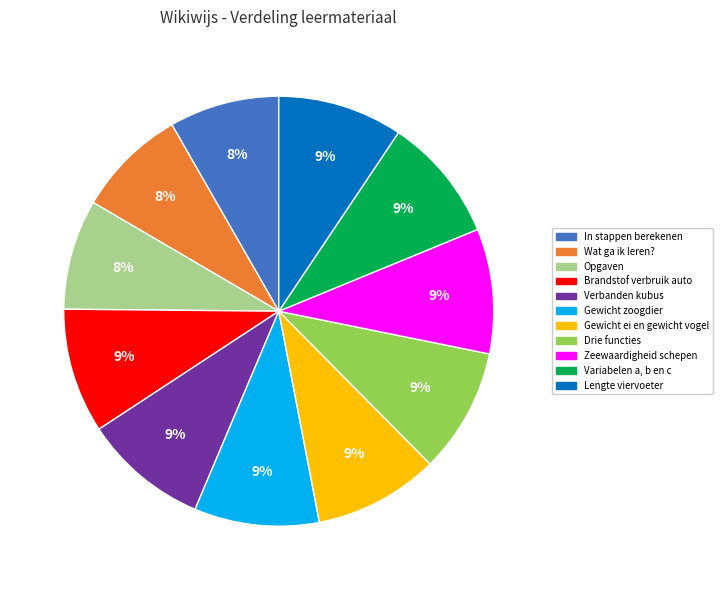

Combined, do Gewicht ei en gewicht vogel and Zeewaardigheid schepen account for over 50%?

No